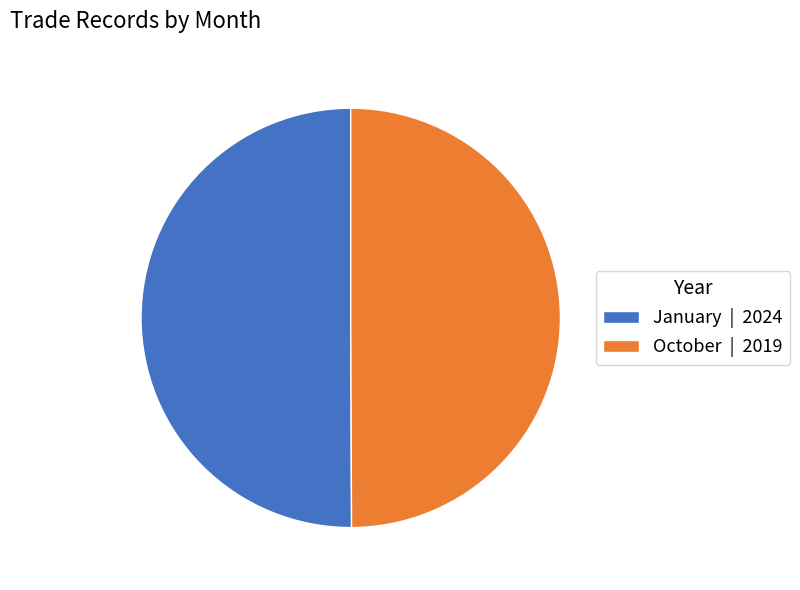

Is the sum of January | 2024 and October | 2019 greater than half?

Yes